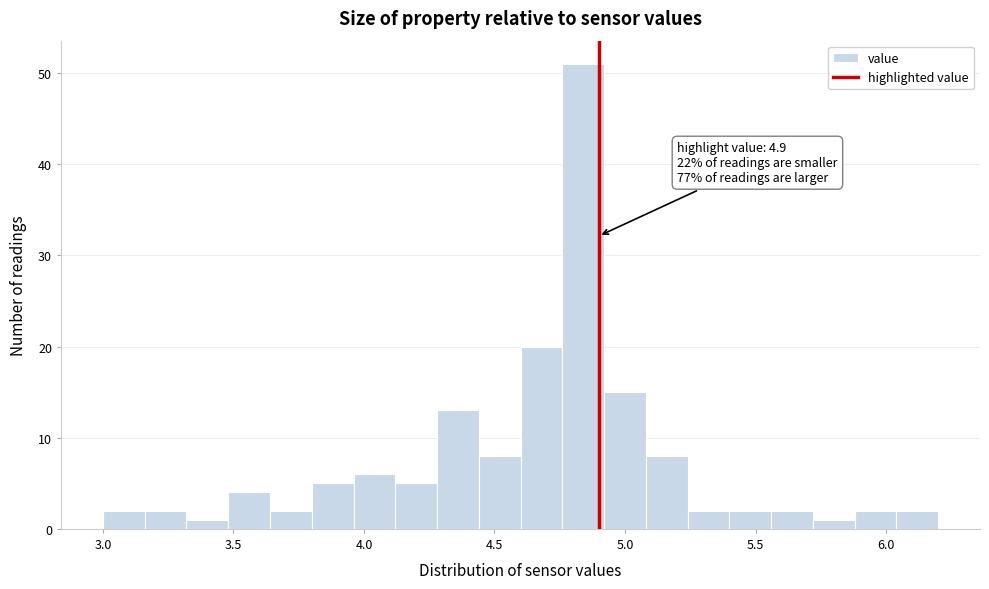

Read against the x-axis, roughly where is the centre of the tallest bar?

4.85